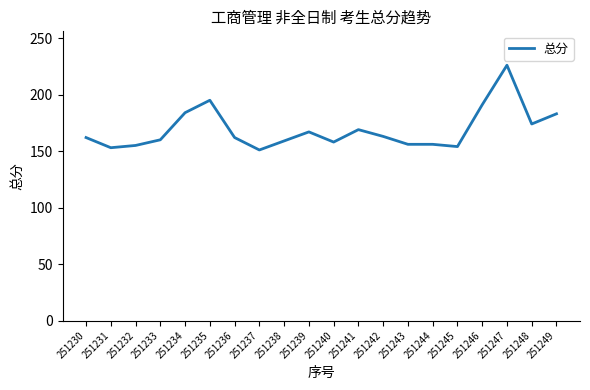

True or false: the data shows 281 at 251238.

False